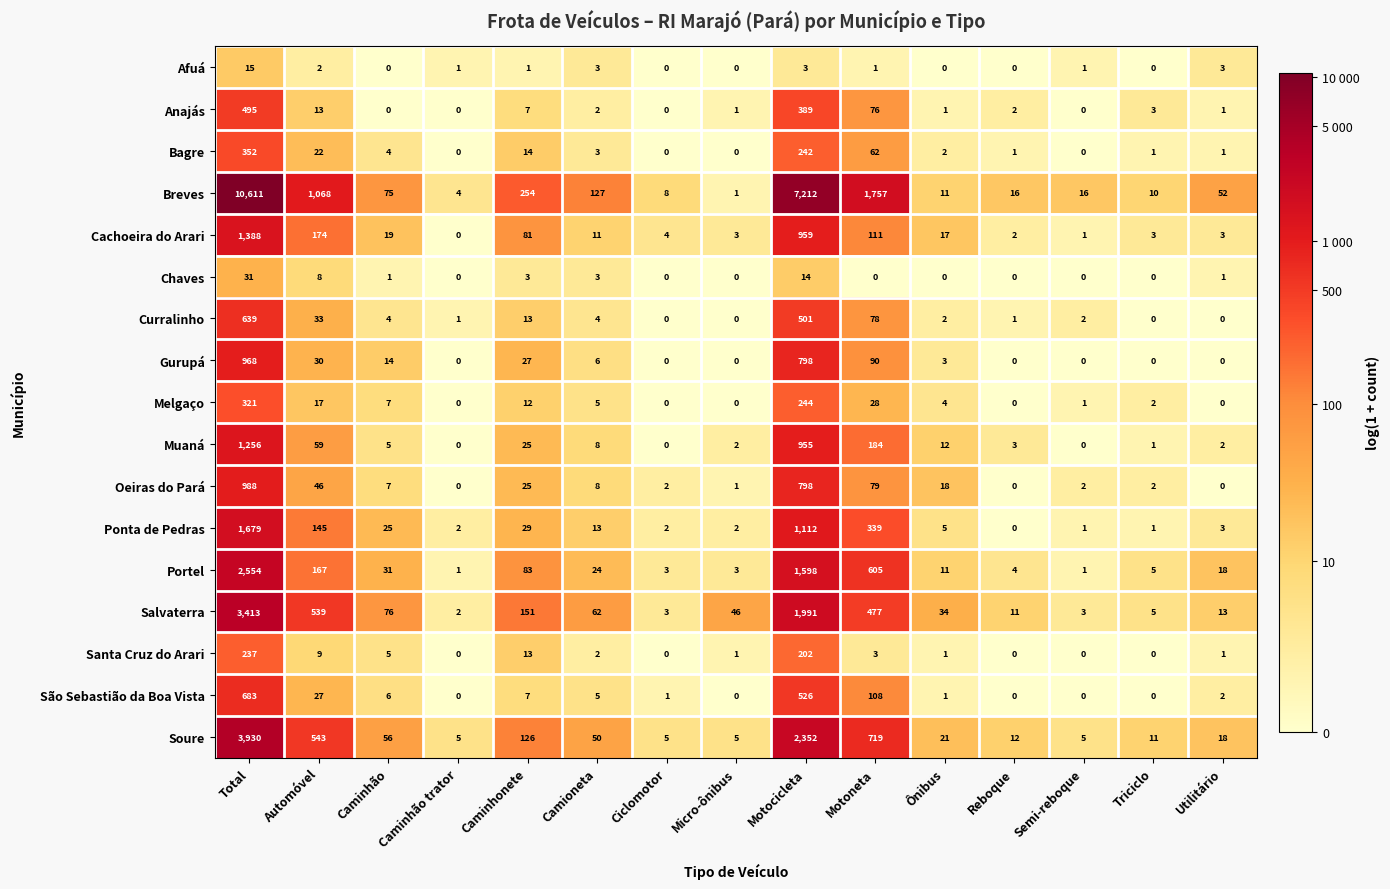

What is the difference between the maximum and minimum values in the Bagre series?

352